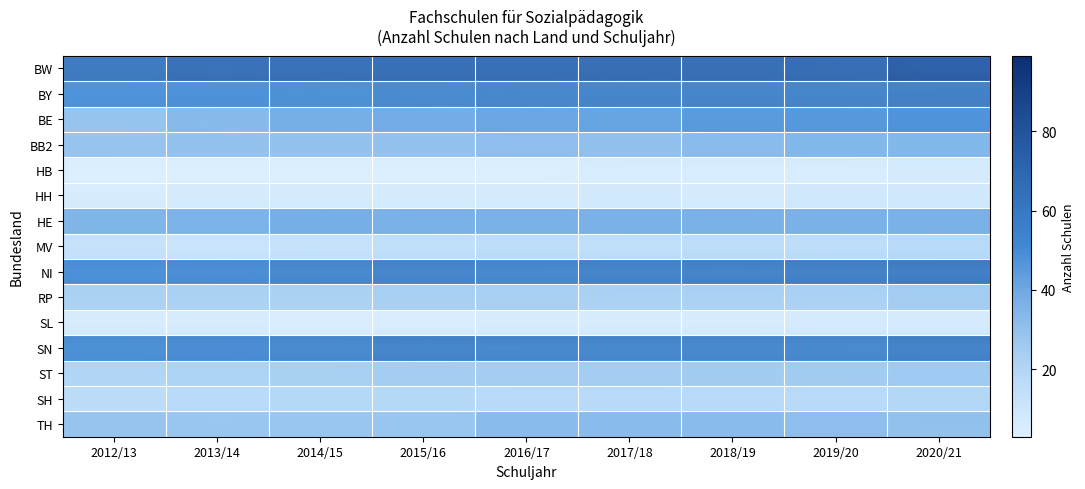

Read the MV value at 2014/15.

12